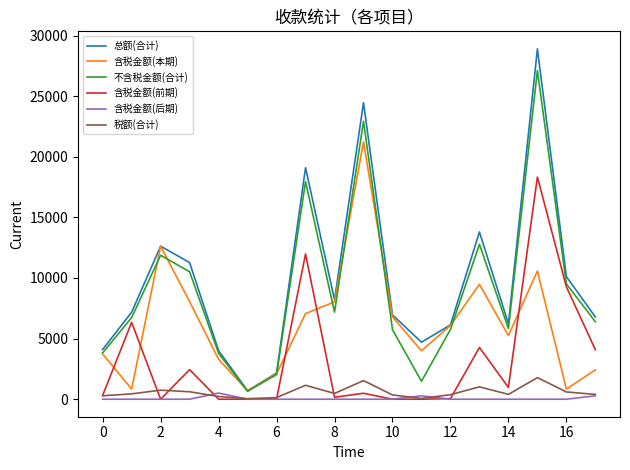

True or false: 含税金额(本期) and 含税金额(后期) cross at least once.

False